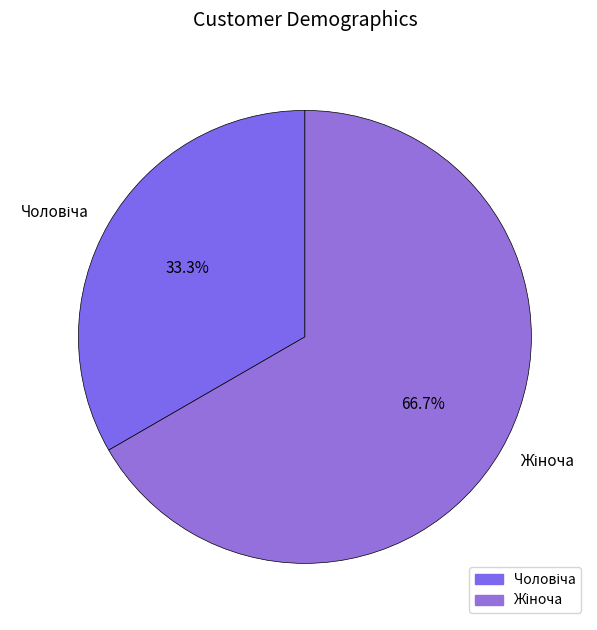

Does any single category account for the majority?

Yes